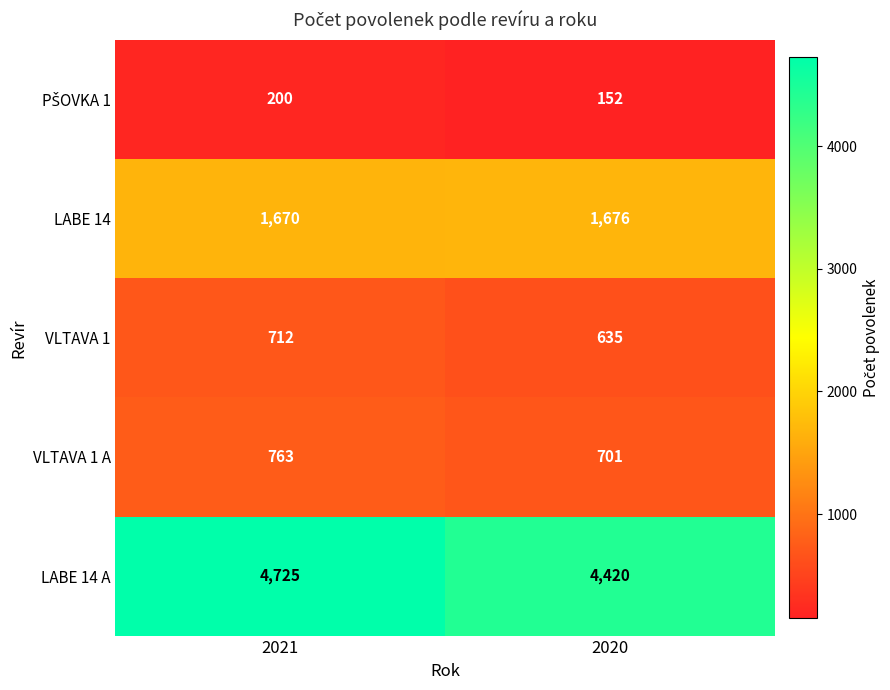

Which series has the largest total across all categories?

LABE 14 A